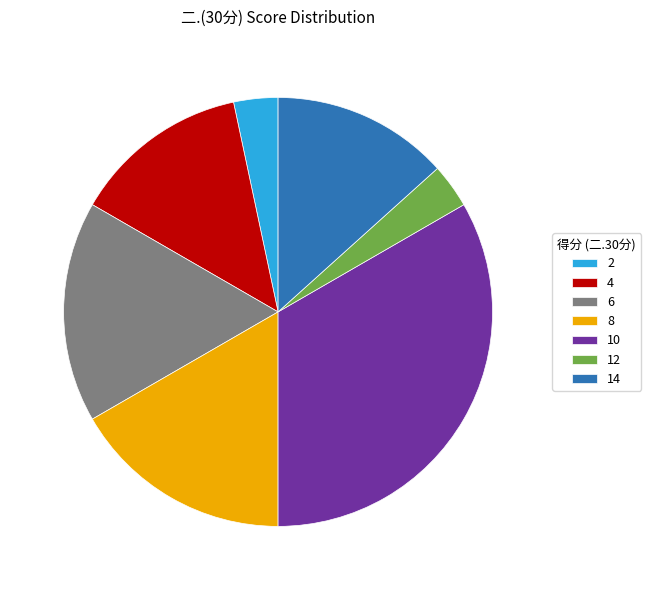

Is there a majority slice in this chart?

No